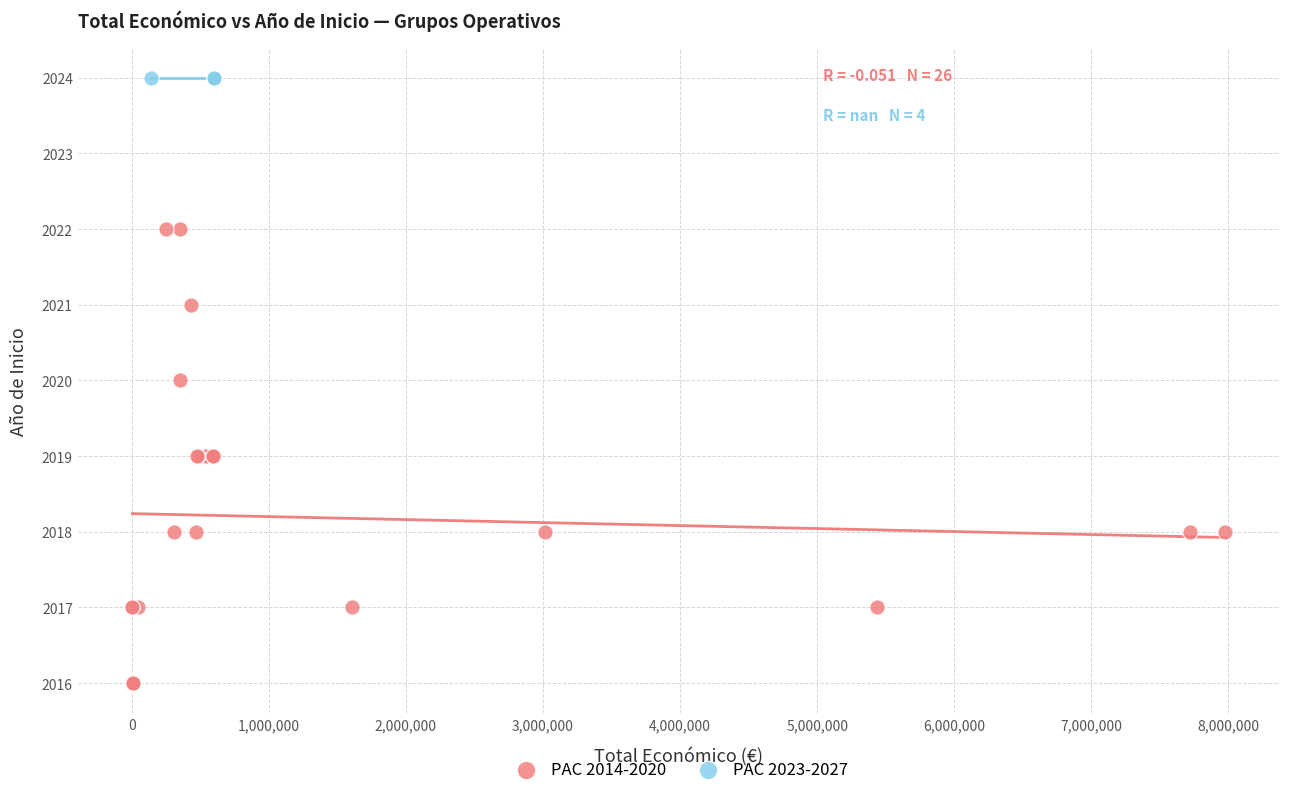

Which series reaches the maximum Y coordinate?

PAC 2023-2027